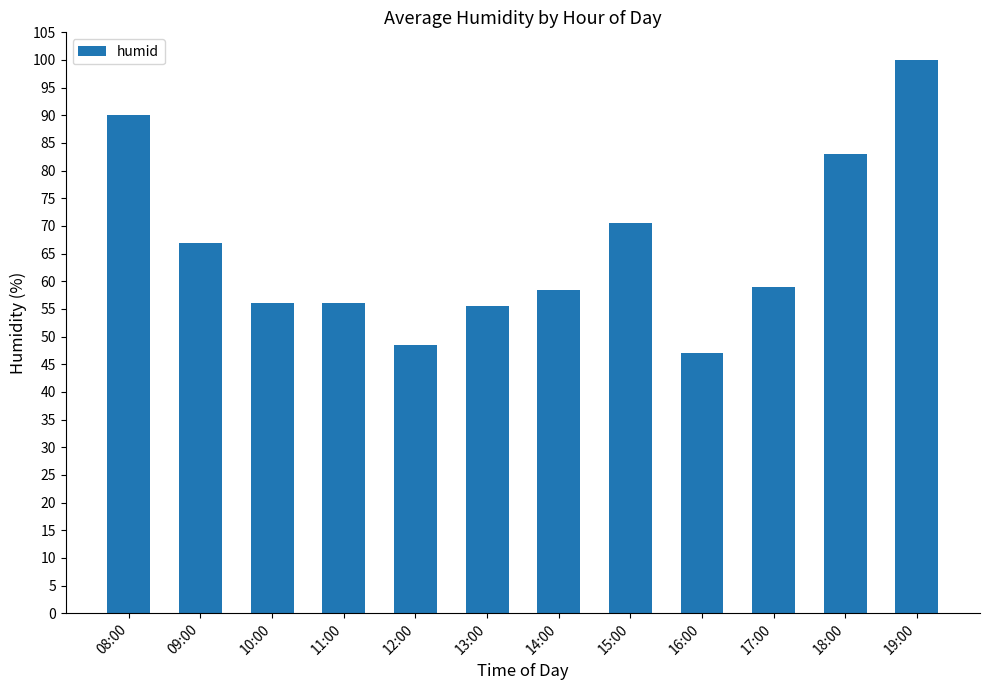

Reading left to right, extract all data points from this chart.

90.0	67.0	56.0	56.0	48.5	55.5	58.5	70.5	47.0	59.0	83.0	100.0